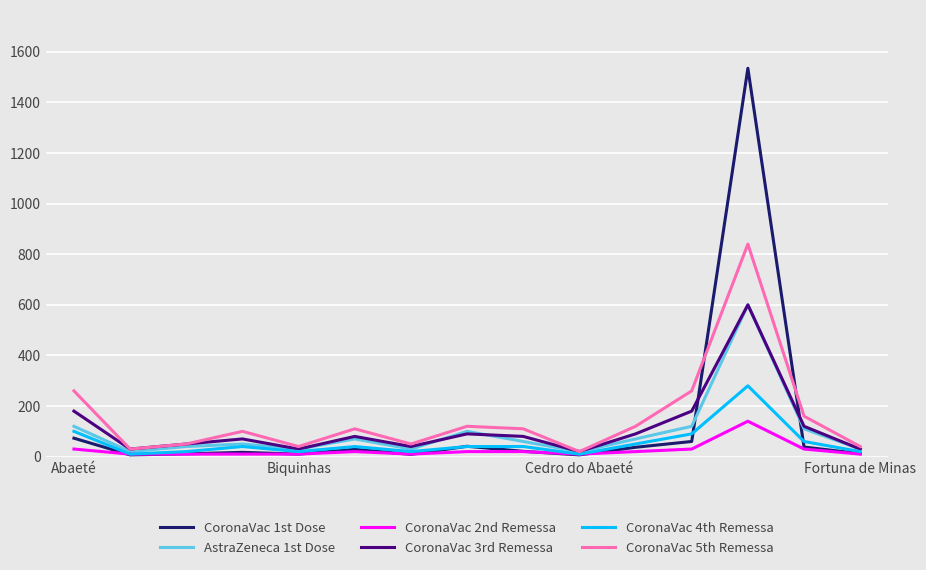

What is the greatest value displayed?

1535